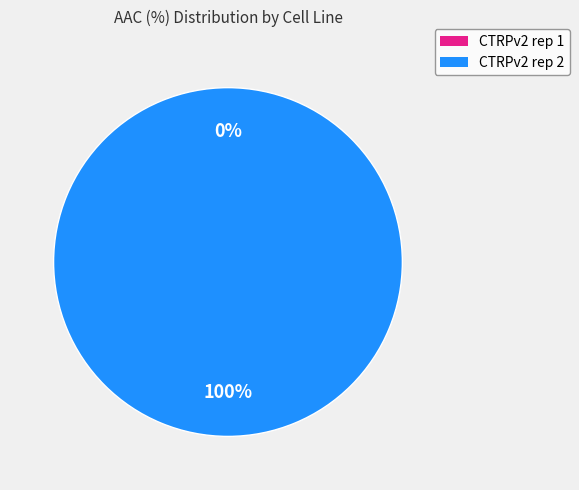

Between CTRPv2 rep 2 and CTRPv2 rep 1, which is larger?

CTRPv2 rep 2